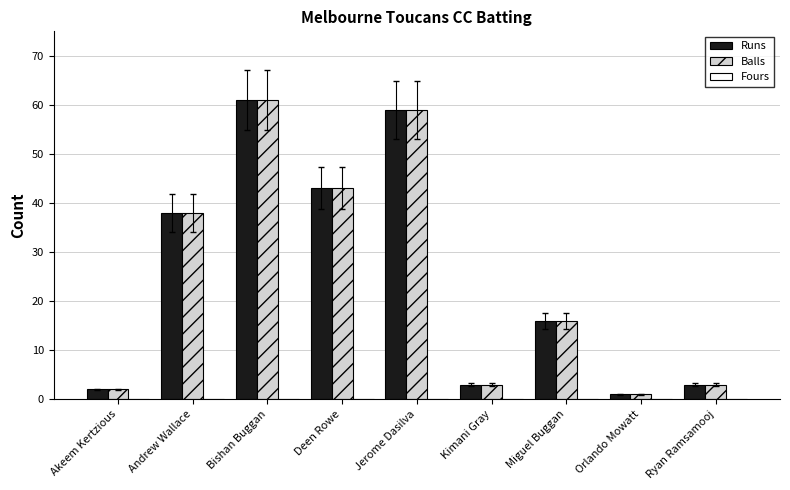

The value of Runs at Jerome Dasilva is 59. True or false?

True